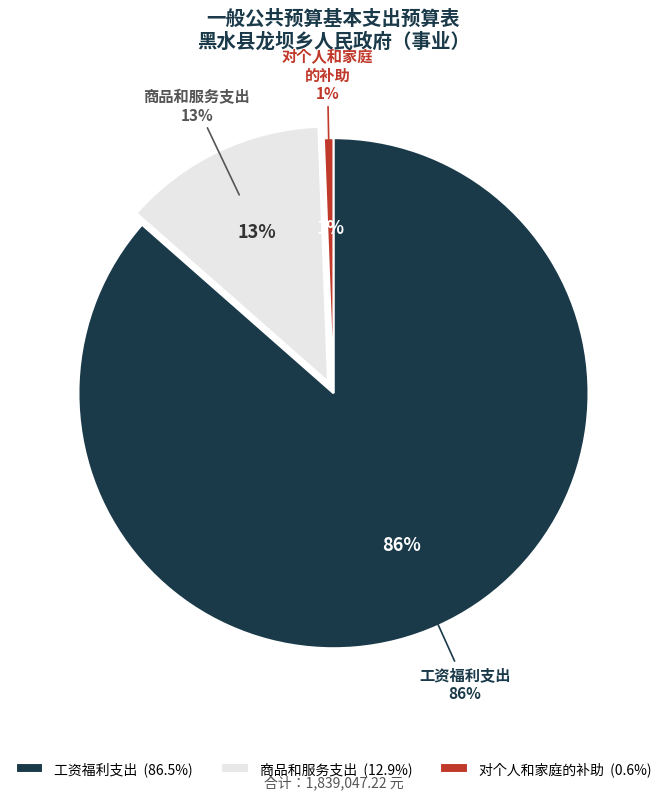

To the nearest percent, what is the combined percentage of 工资福利支出 and 商品和服务支出?

99%